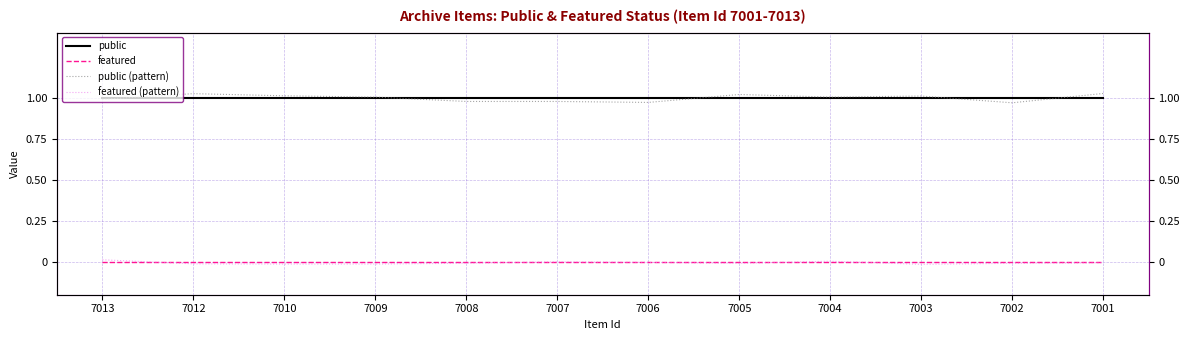

Which label corresponds to the smallest value in the chart?

7003